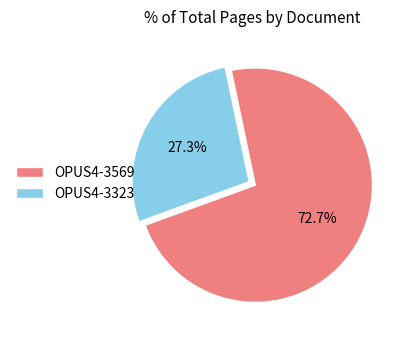

Which slice is the smallest?

OPUS4-3323